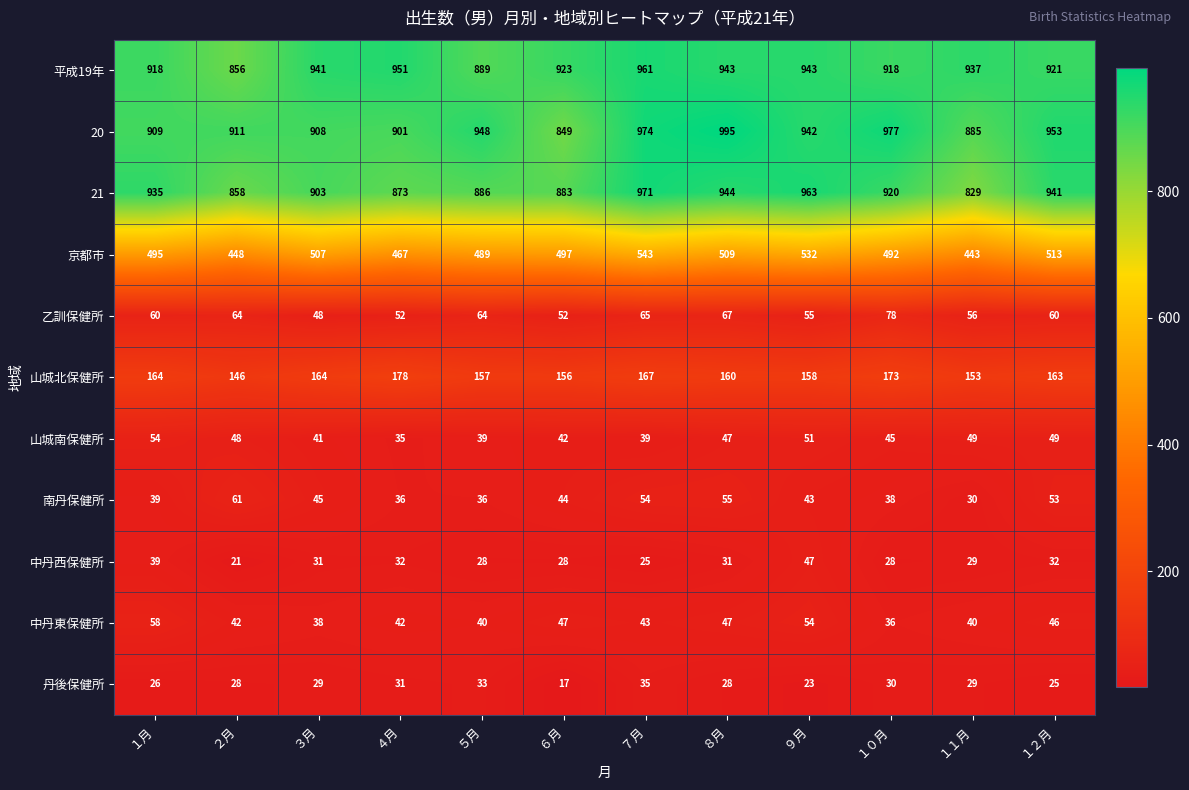

What is the spread (max minus min) of values at １１月?

908